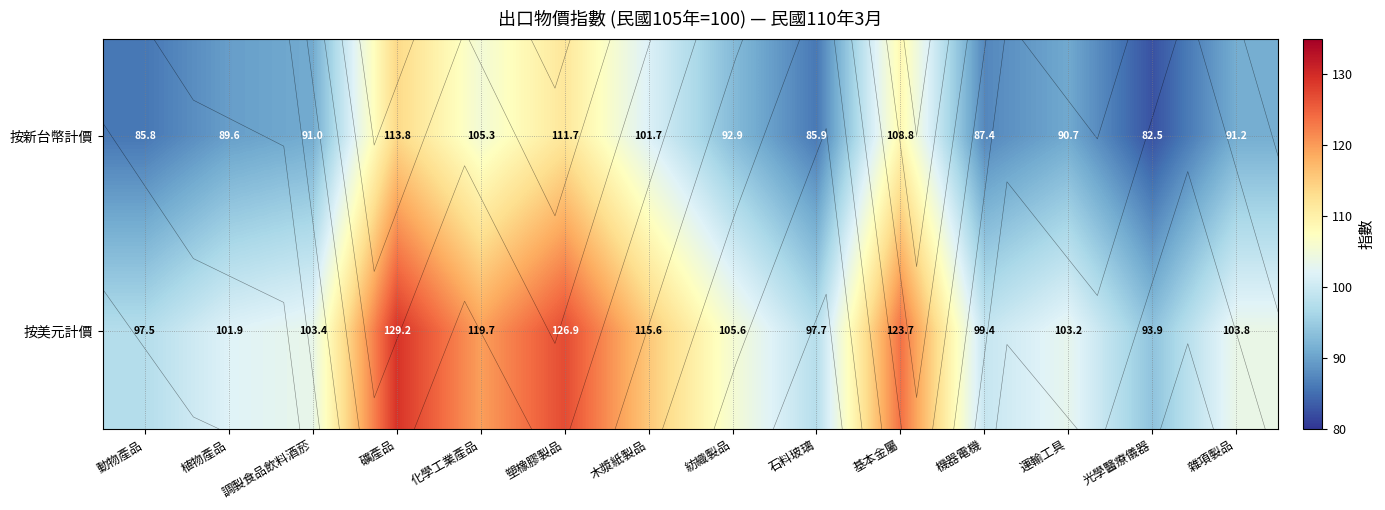

Which category has the lowest value across all series?

光學醫療儀器